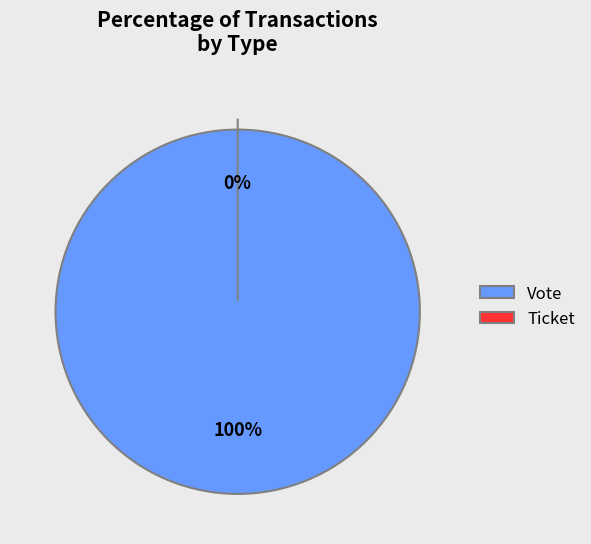

Combined, what portion of the pie is Ticket and Vote?

100.0%